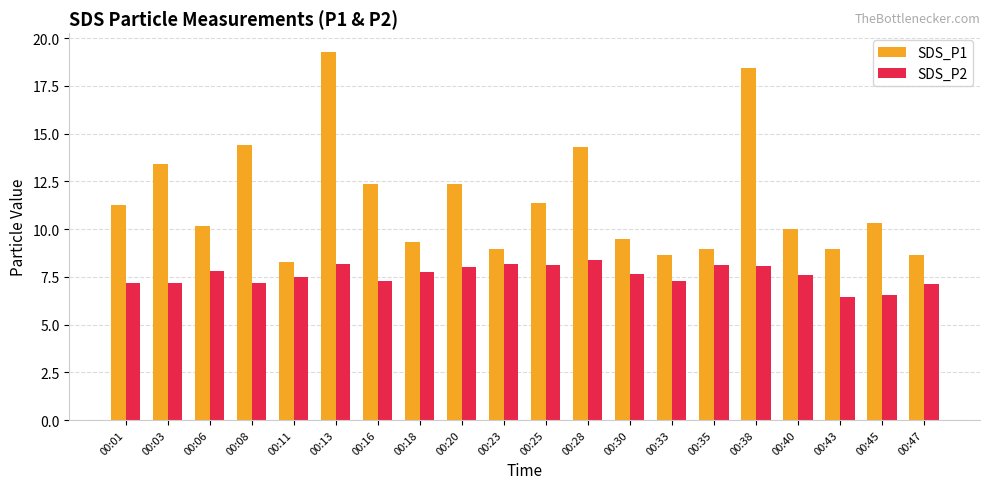

Are the bars horizontal?

No